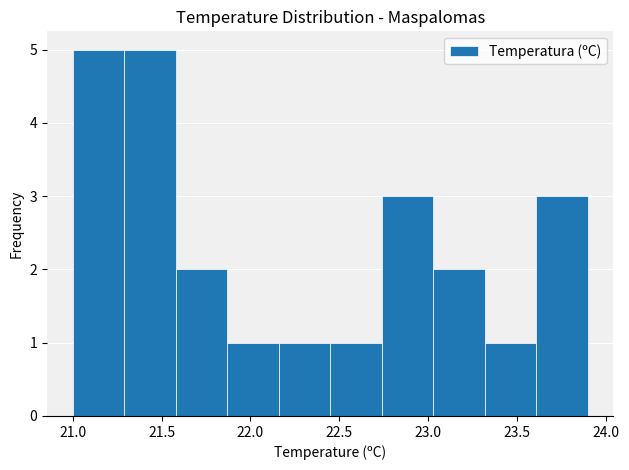

Reading left to right, list every bar in this chart as the range it spans on the x-axis followed by its height. Neither the bar edges nor the heights are printed on the chart, so give them approximately, as read against the axes.

21.00 to 21.29: 5
21.29 to 21.58: 5
21.58 to 21.87: 2
21.87 to 22.16: 1
22.16 to 22.45: 1
22.45 to 22.74: 1
22.74 to 23.03: 3
23.03 to 23.32: 2
23.32 to 23.61: 1
23.61 to 23.90: 3